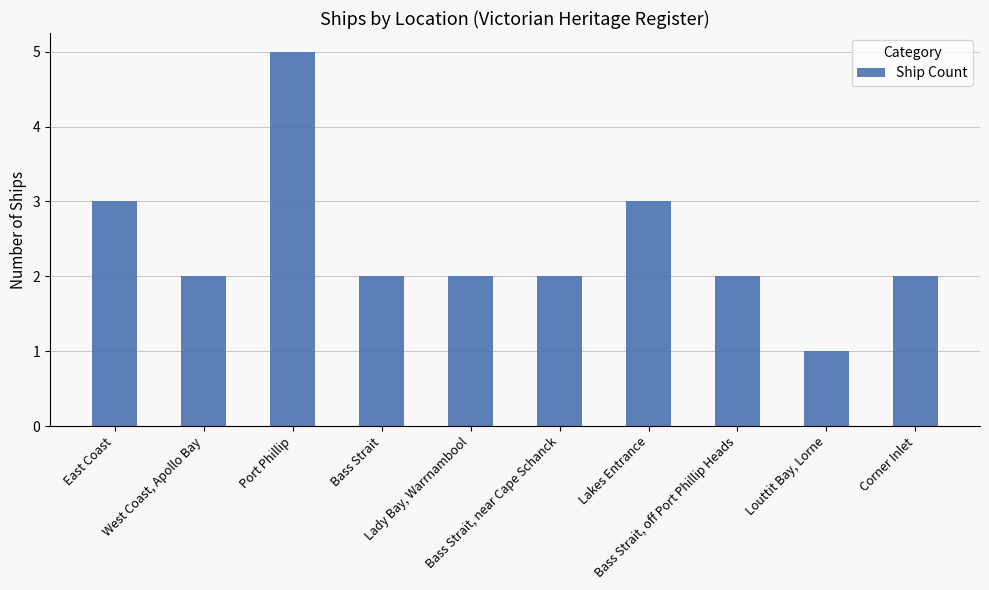

How many bars are there in total?

10